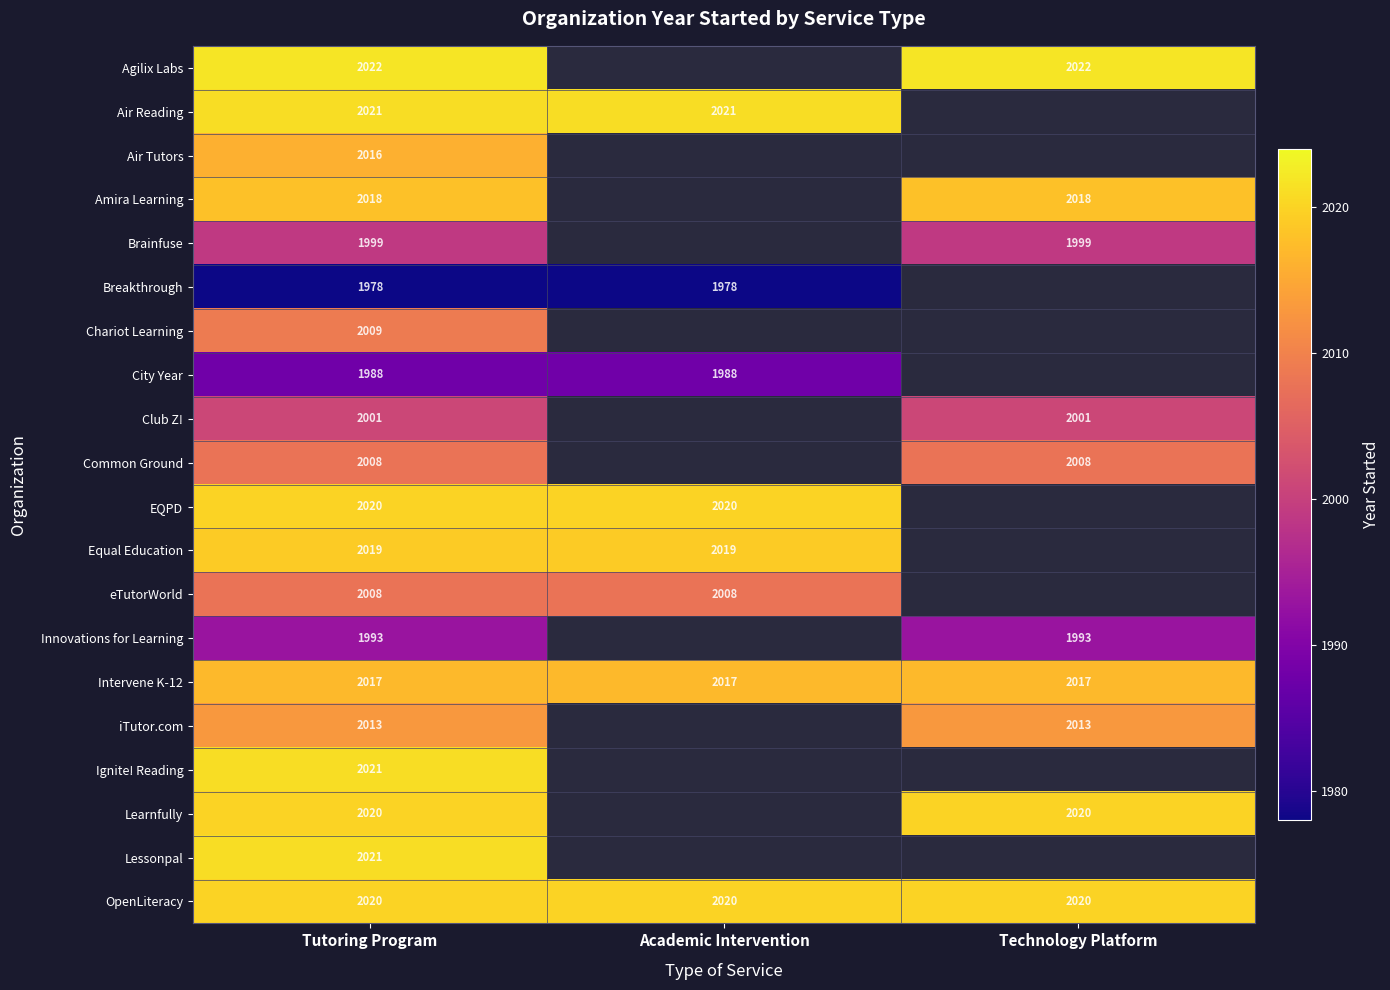

True or false: OpenLiteracy has a value of 2020 at Technology Platform.

True